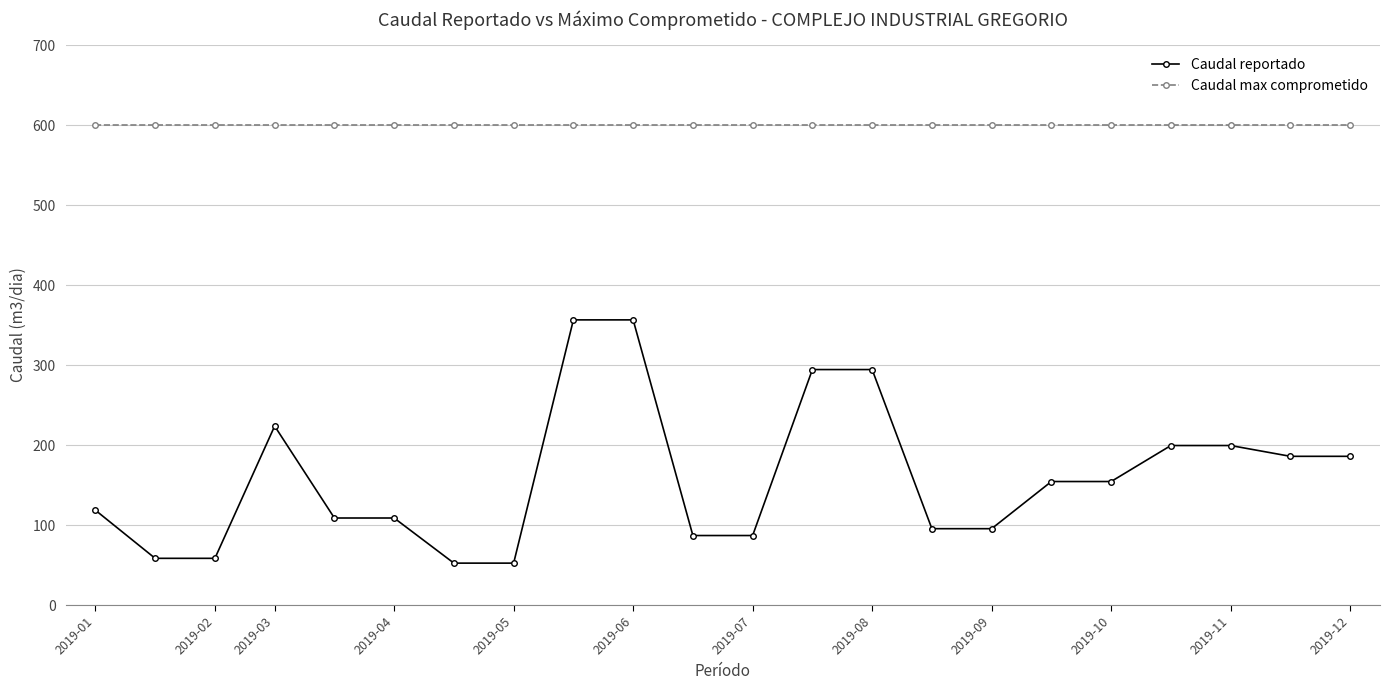

True or false: Caudal max comprometido and Caudal reportado intersect in this chart.

False